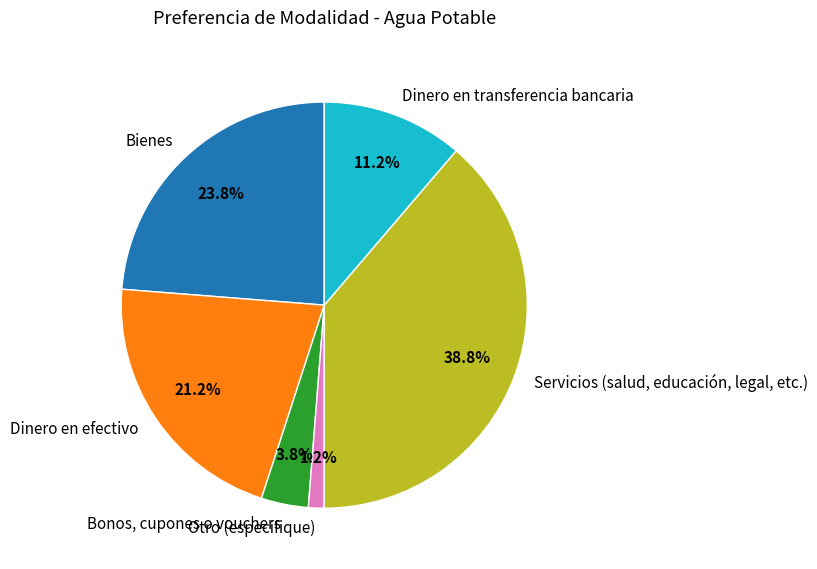

Rank the categories by value from highest to lowest.

Servicios (salud, educación, legal, etc.), Bienes, Dinero en efectivo, Dinero en transferencia bancaria, Bonos, cupones o vouchers, Otro (especifique)